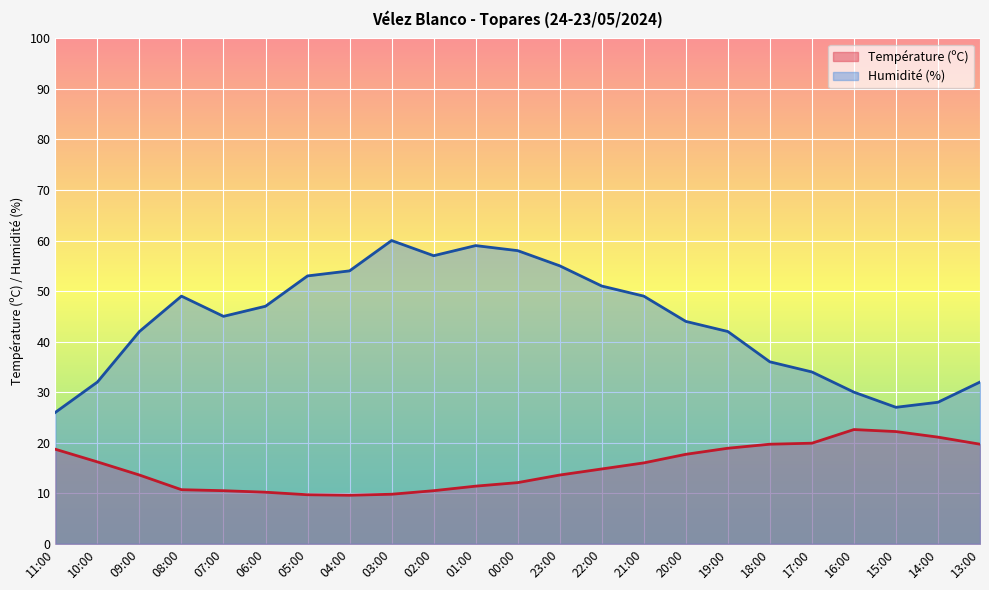

What is the sum of all Humidité (%) values?

1010.0